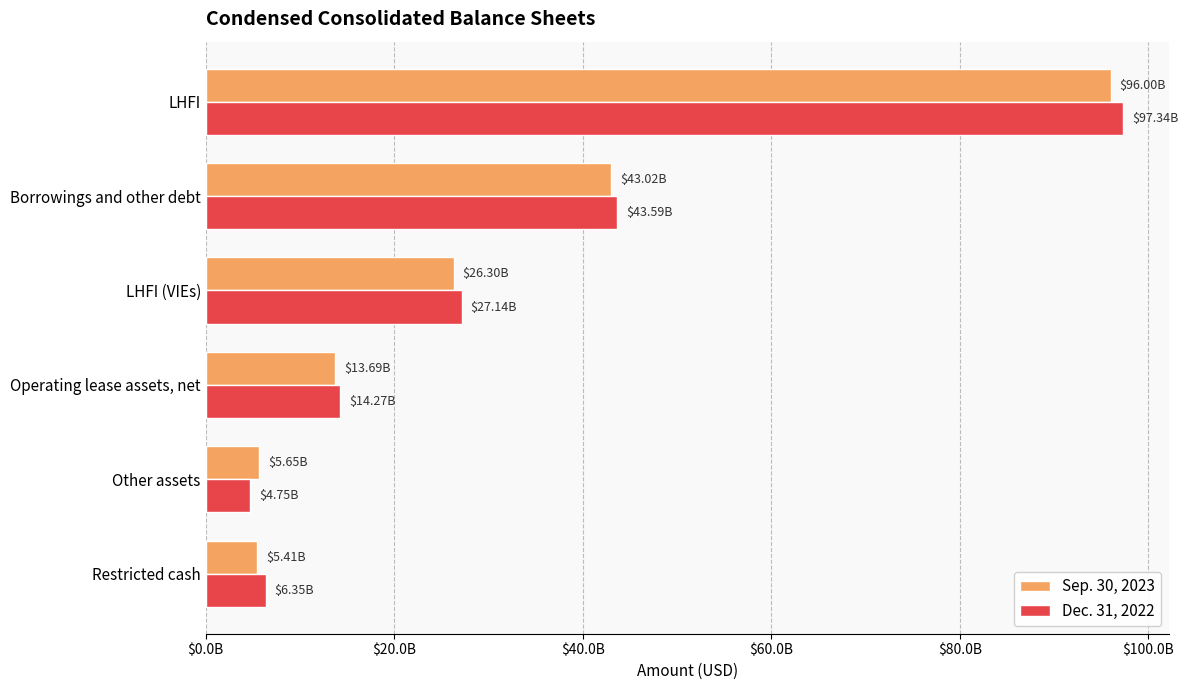

What are all the series names shown in the legend?

Sep. 30, 2023, Dec. 31, 2022